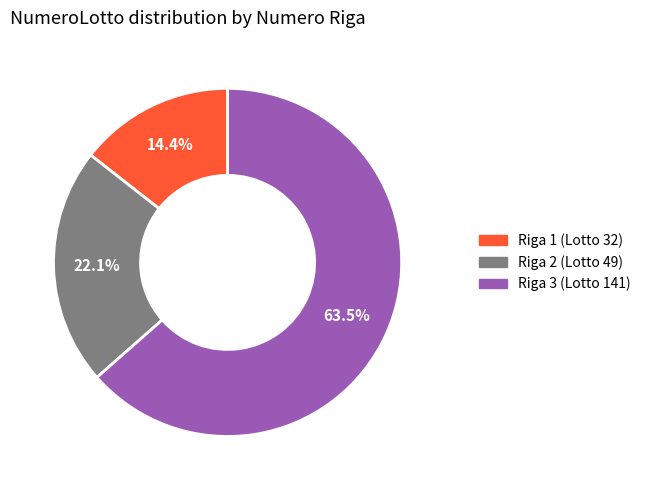

What percentage is NOT represented by Riga 1 (Lotto 32)?

85.6%